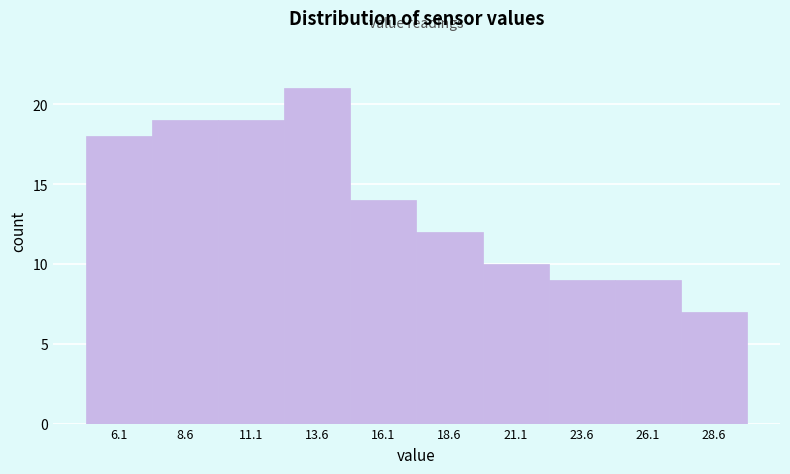

Which range on the x-axis has the tallest bar?

12.5 to 15.0